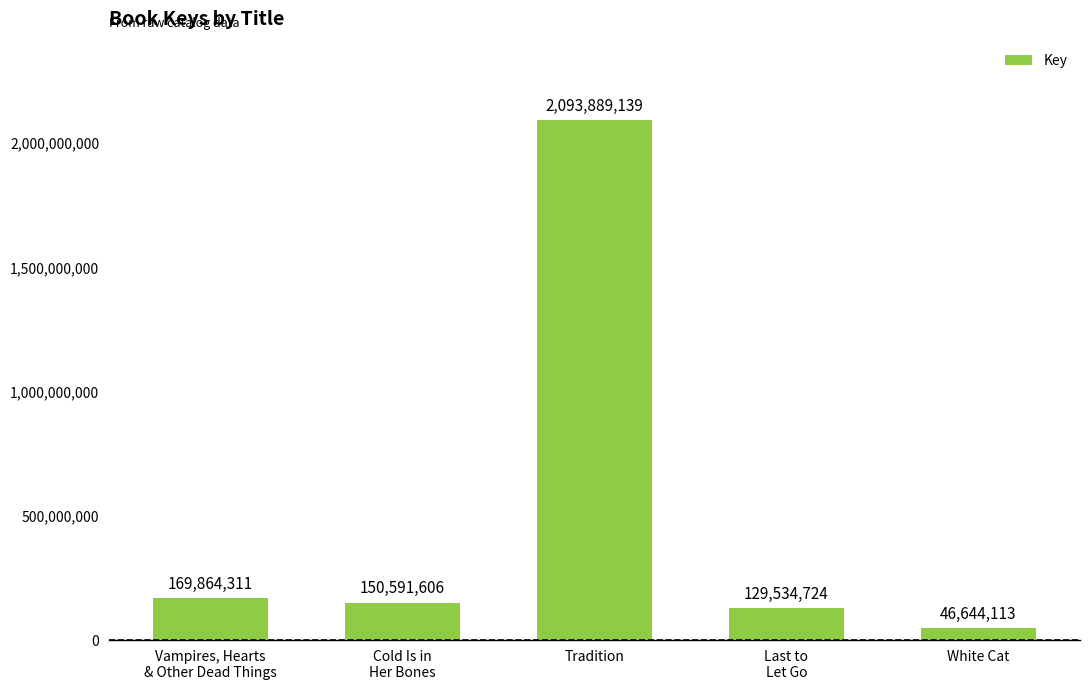

Reading left to right, extract all data points from this chart.

169864311	150591606	2093889139	129534724	46644113